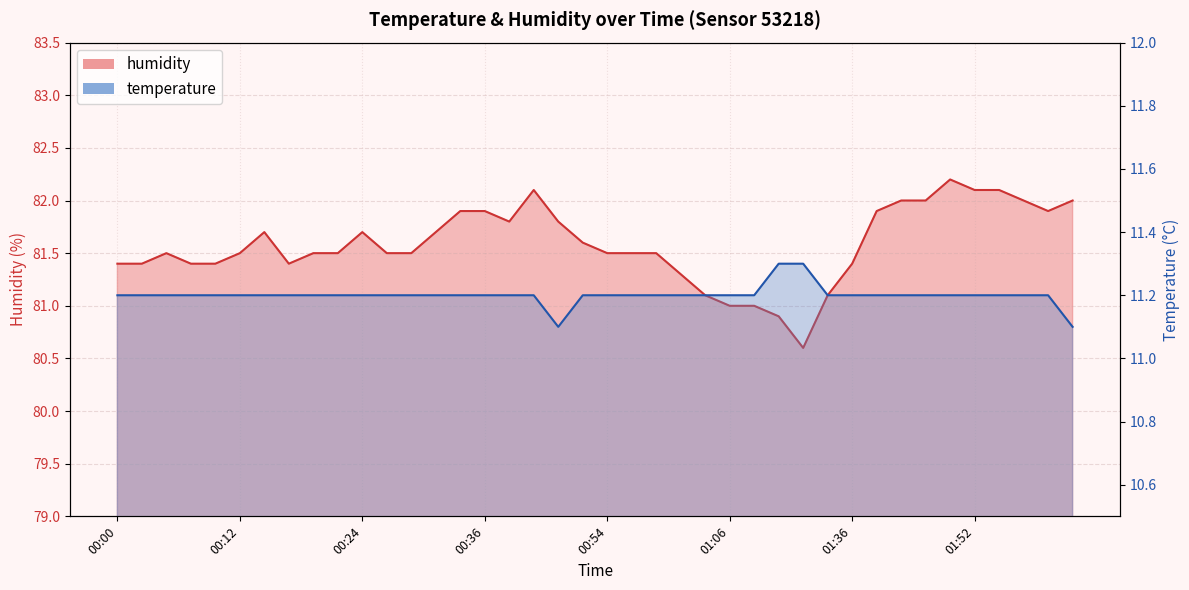

Between 02:02 and 01:49, which is larger?

01:49